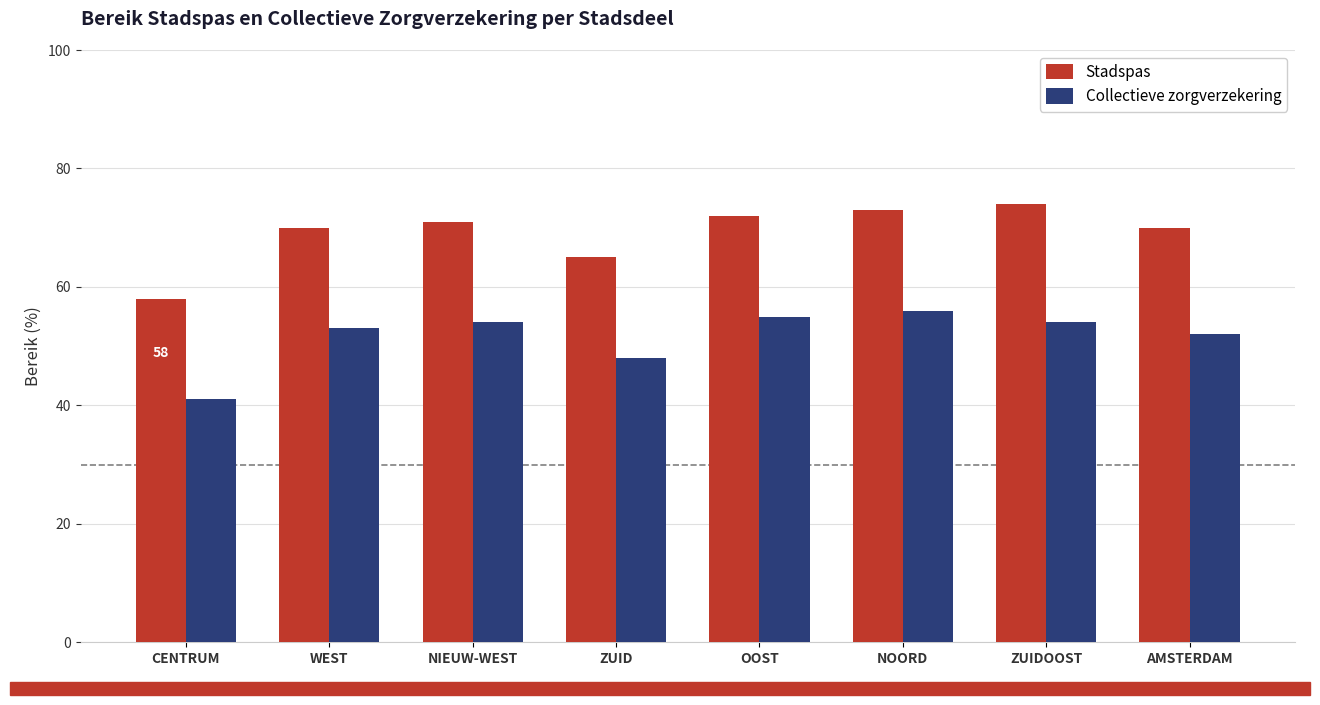

Rank the series by their average value, from highest to lowest.

Stadspas, Collectieve zorgverzekering